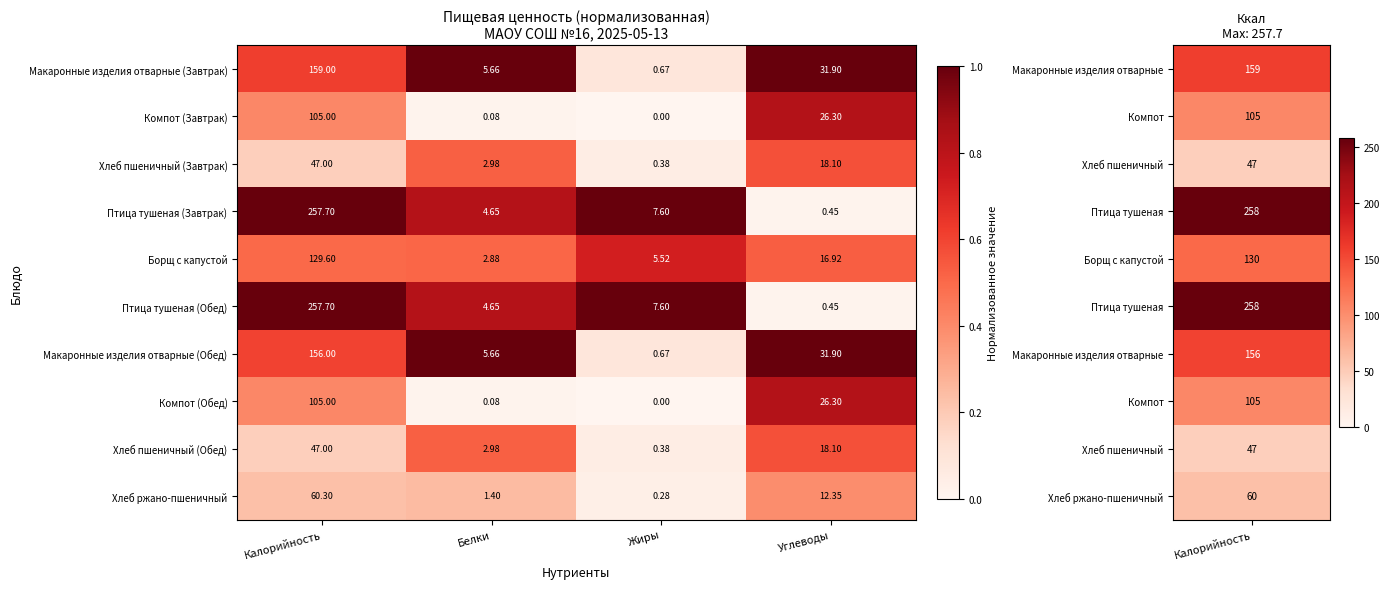

At which label is Хлеб пшеничный (Завтрак) closest to 23?

Углеводы